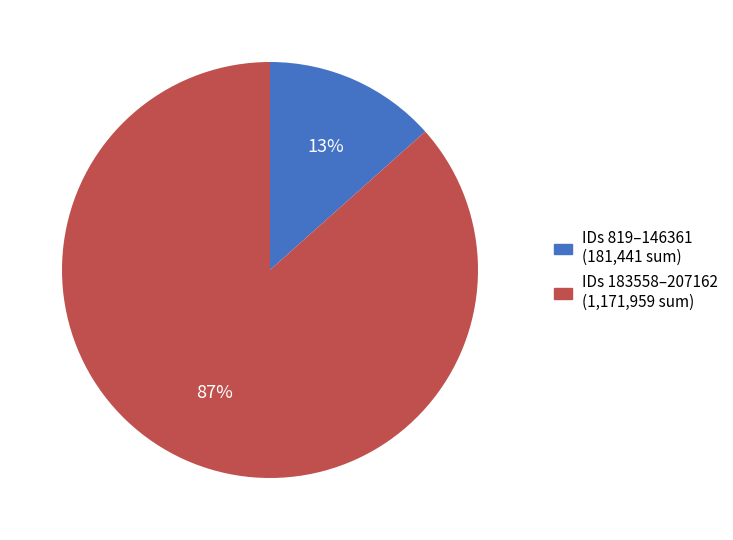

To the nearest percent, what percentage of the pie is IDs 819–146361 (181,441 sum)?

13%